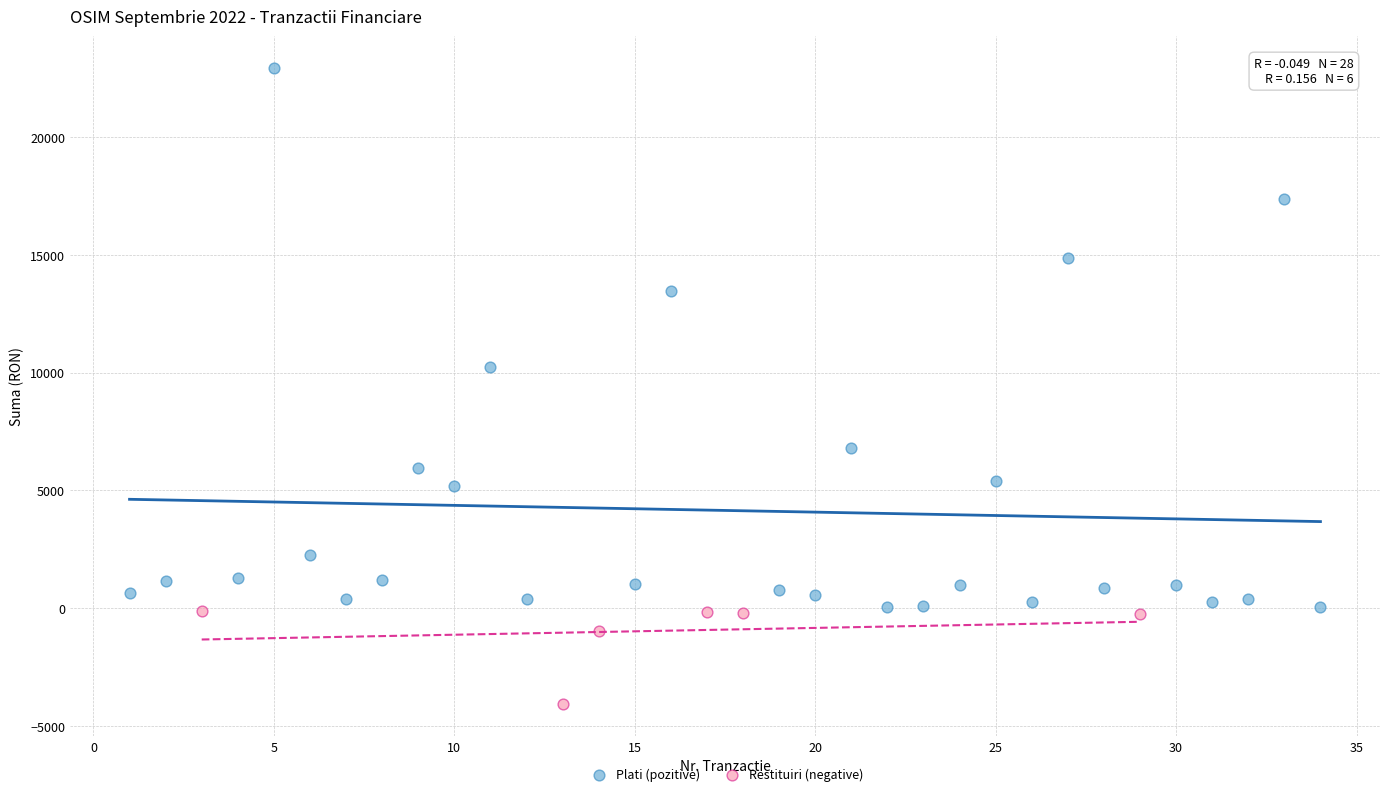

Which series contains the lowest Y value?

Restituiri (negative)